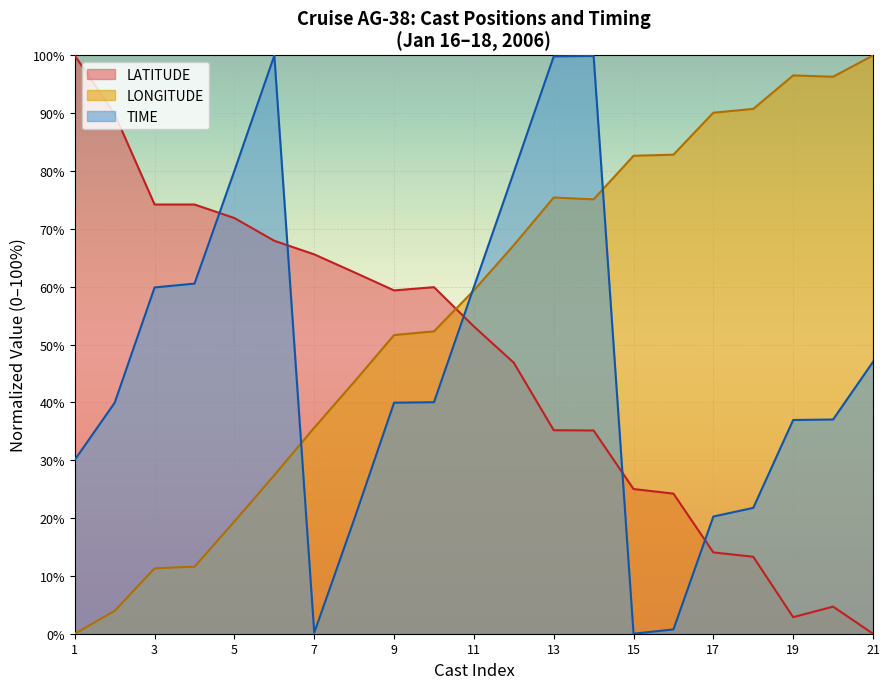

Which series changed the most between 7 and 11?

TIME